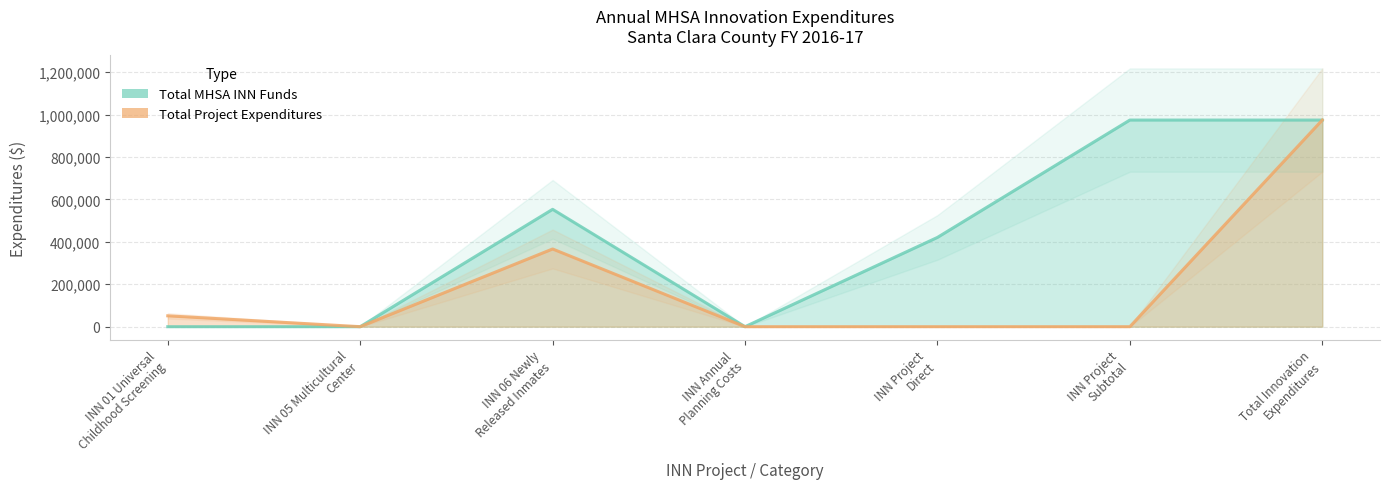

Does the chart have visible grid lines?

Yes